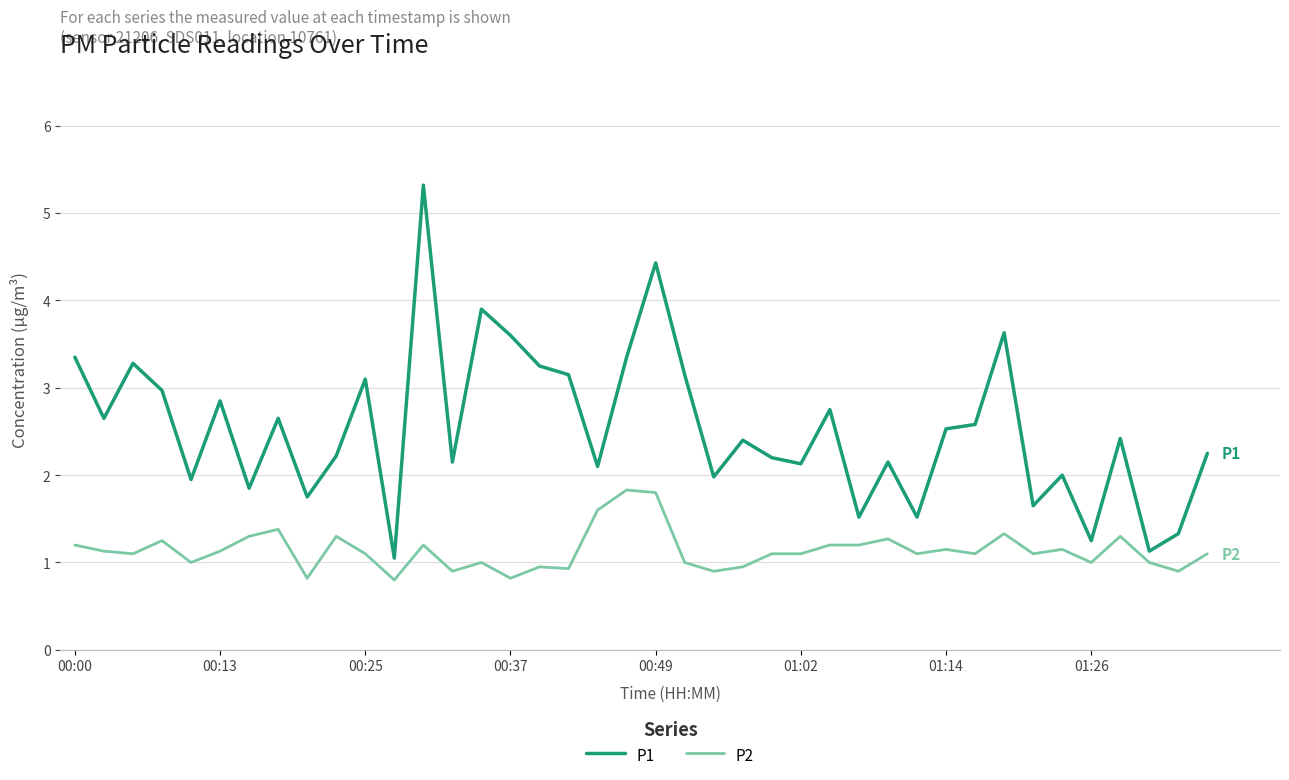

What is the highest value of the P2 series?

1.8